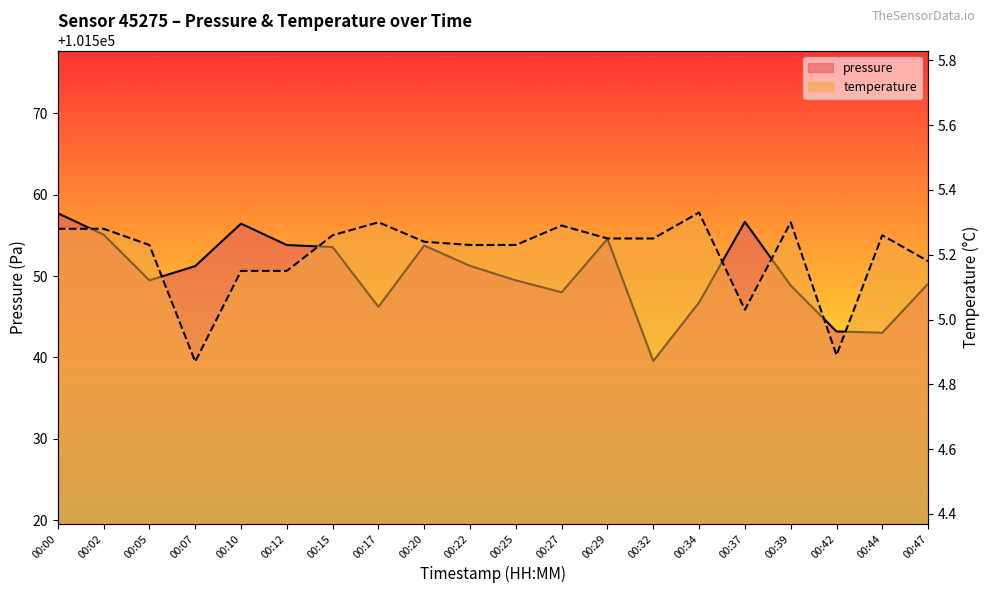

Which has a higher value, 00:32 or 00:44?

00:44